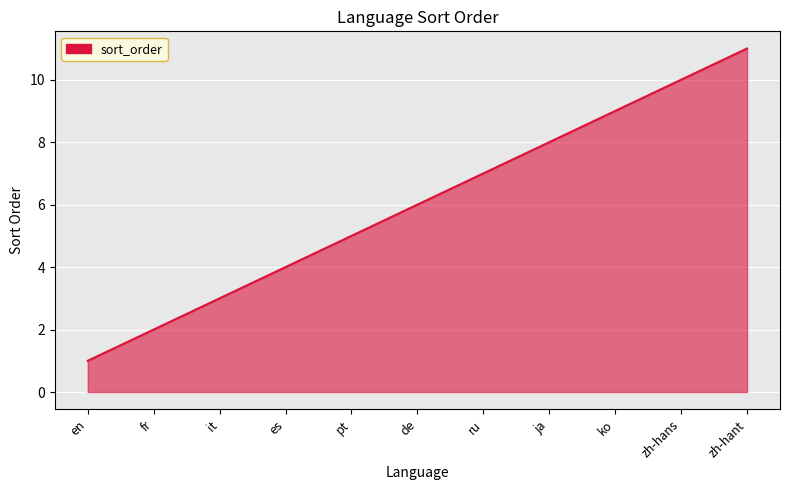

What is the greatest value displayed?

11